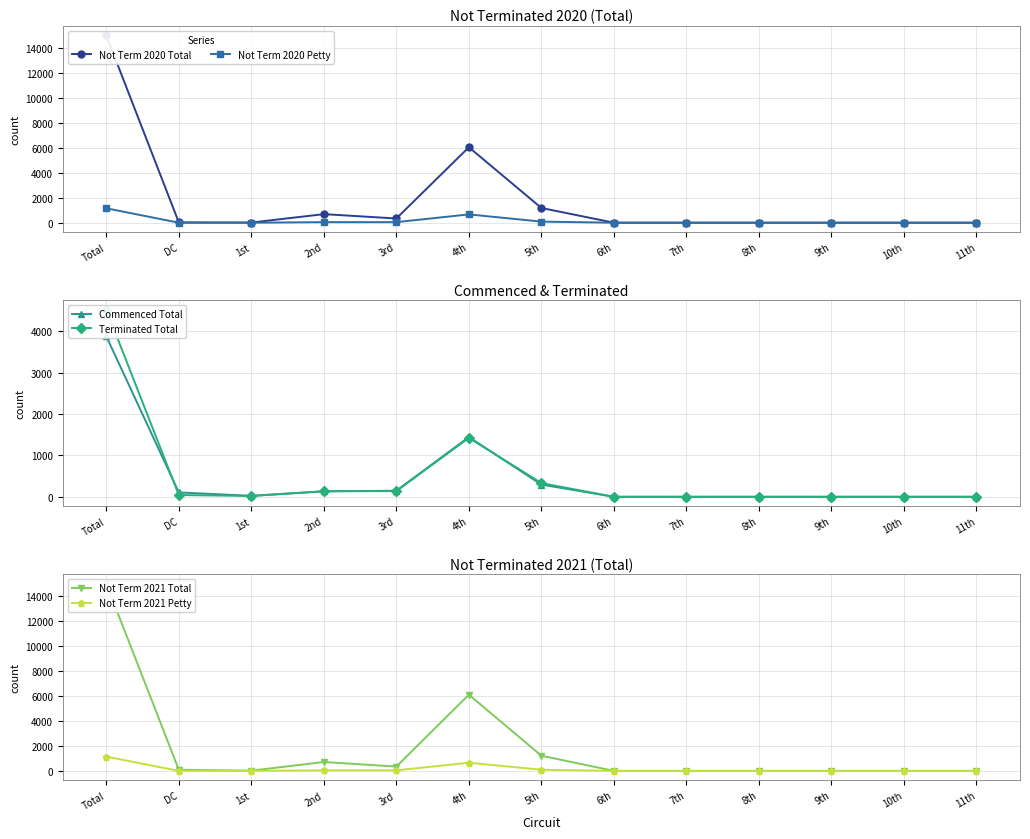

True or false: Not Term 2020 Total has a value of 9414 at 7th.

False